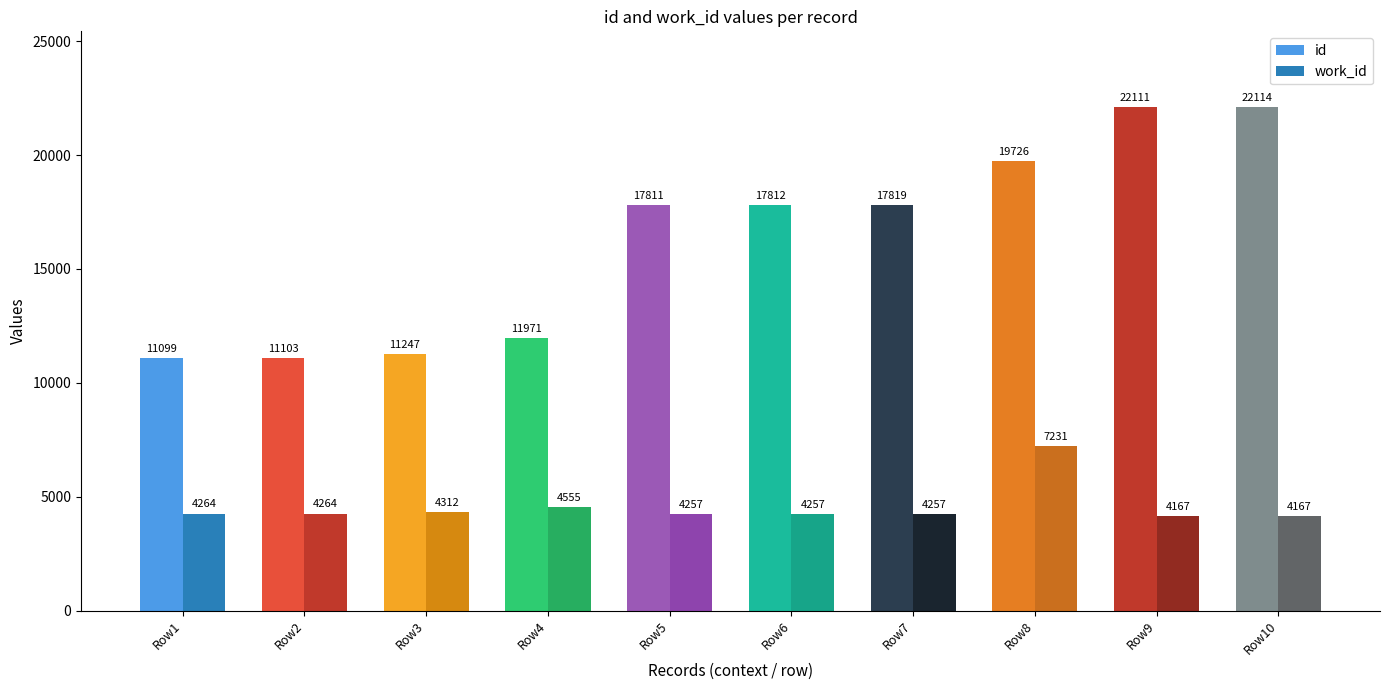

Are the bars grouped side by side (vs. stacked)?

Yes